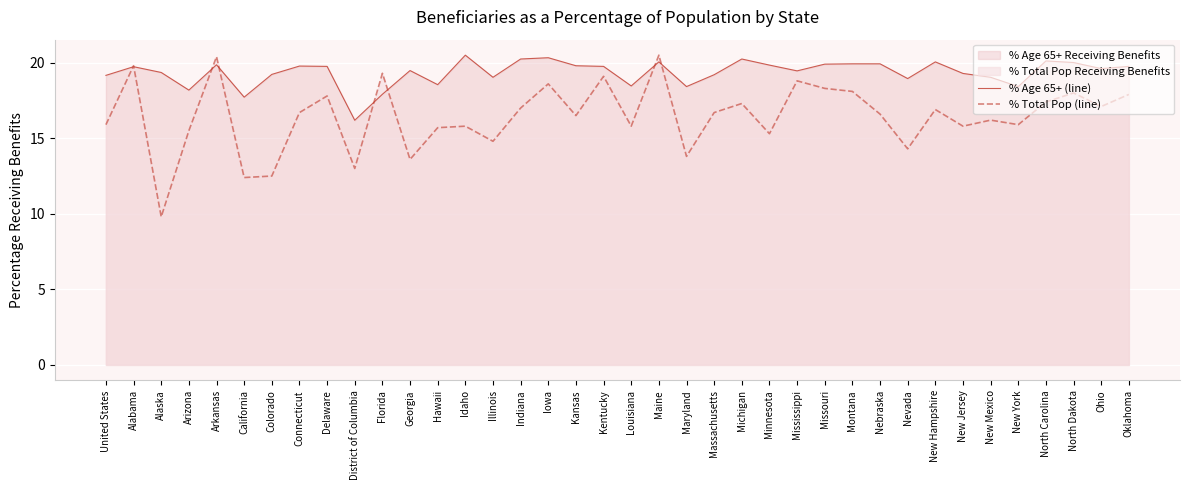

At which category is the sum across all series the highest?

Maine